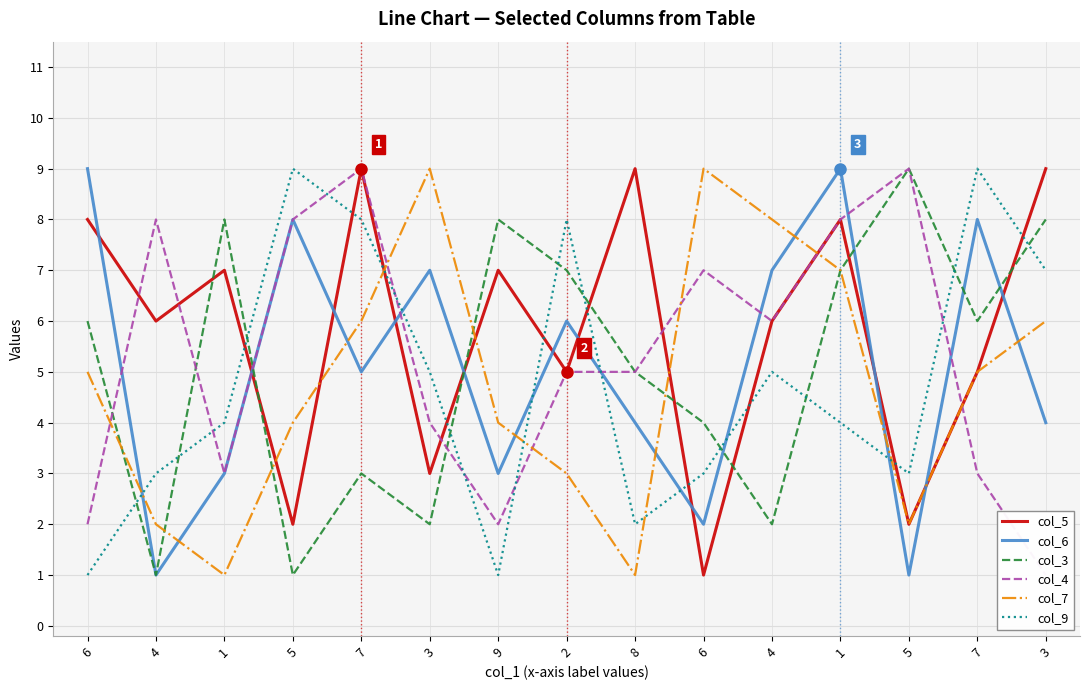

Which has a higher value, 7 or 1?

7